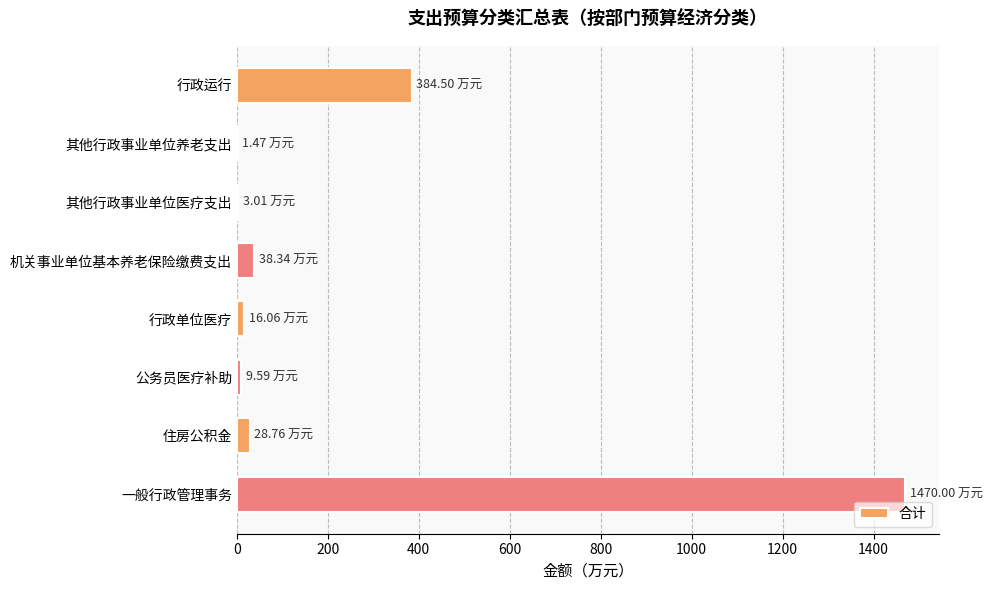

Which has a higher value, 行政单位医疗 or 一般行政管理事务?

一般行政管理事务